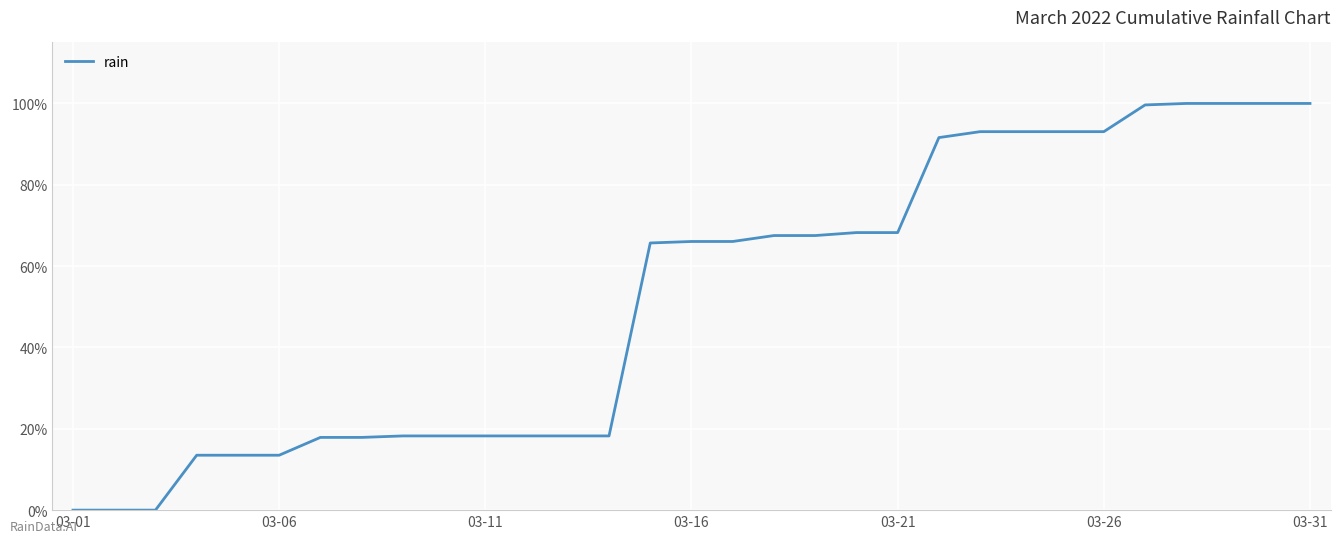

What is the difference between the maximum and minimum values?

100.0